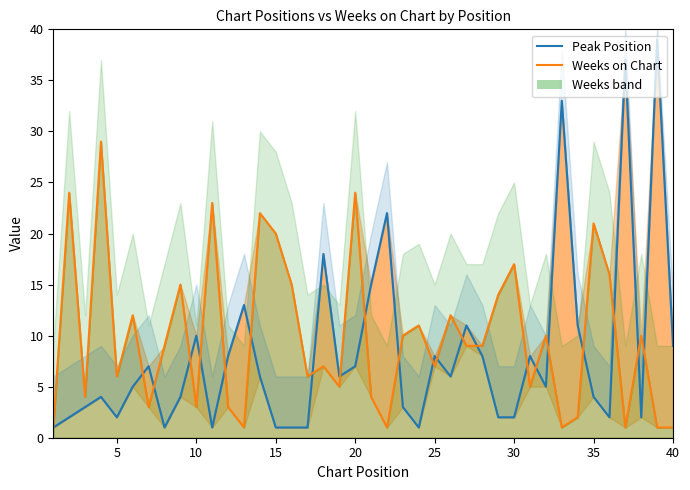

How many intersections are there between Peak Position and Weeks on Chart?

21